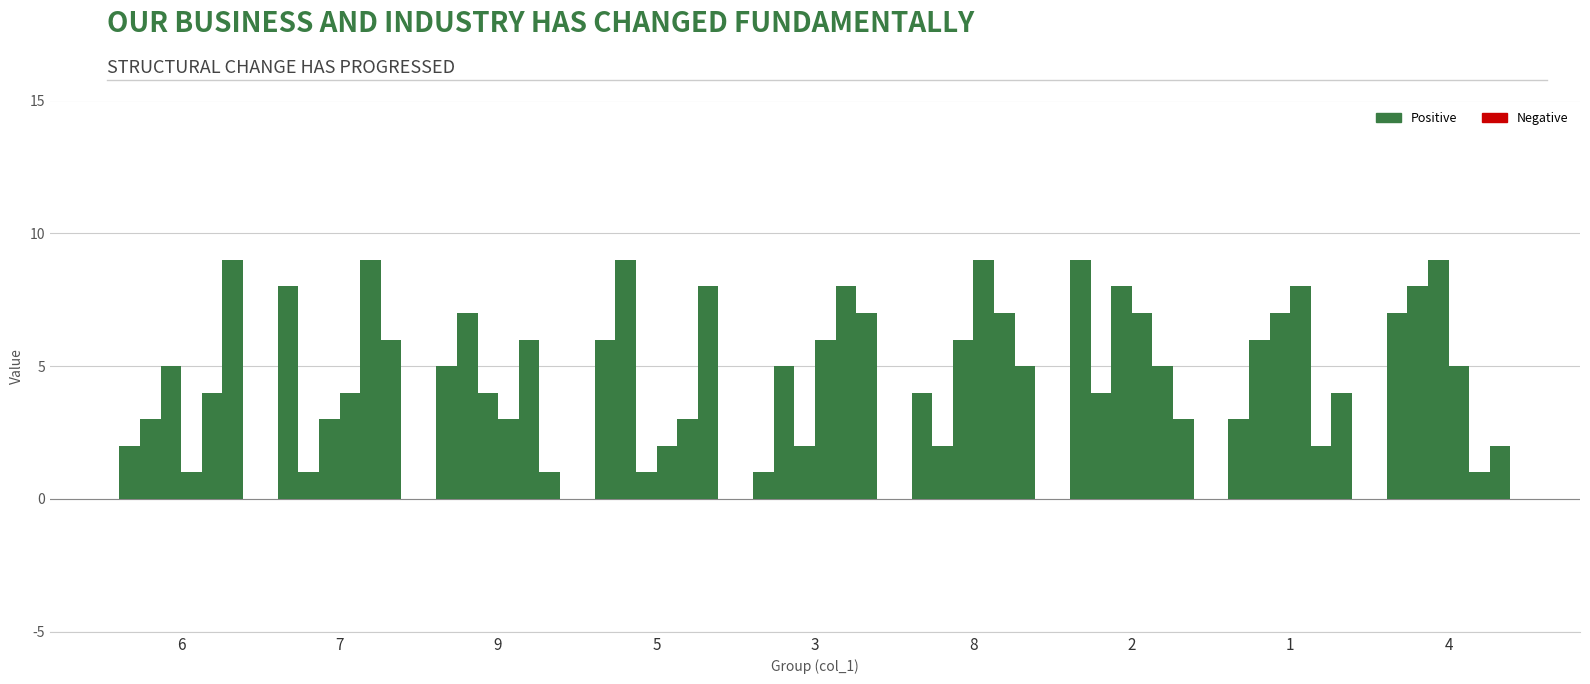

Does the chart contain stacked bars?

No